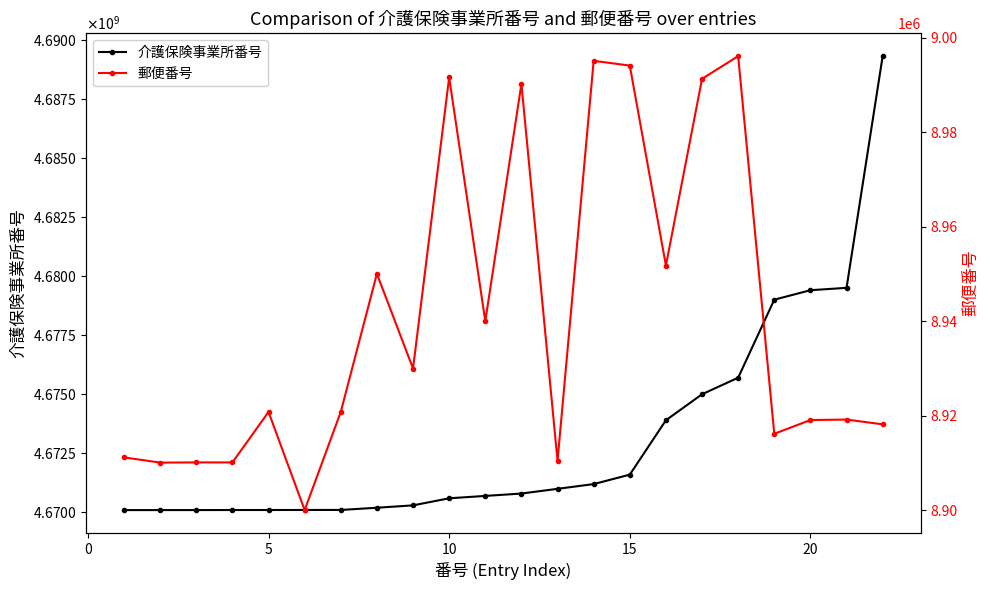

How many values in the 郵便番号 series exceed 8920838?

10